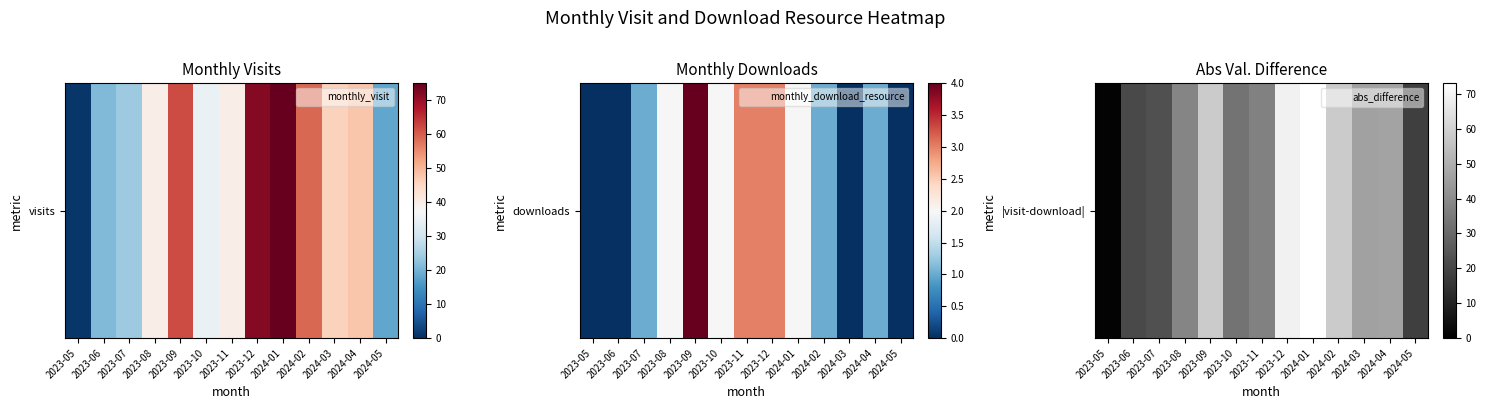

The value at 2023-08 is 68. True or false?

False